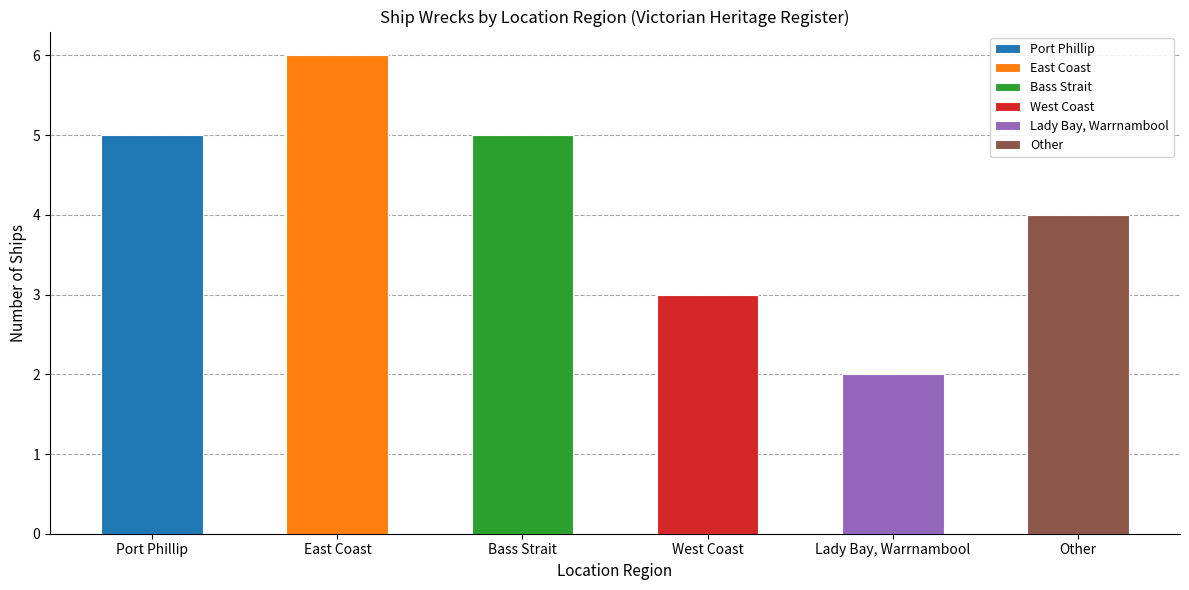

Rank the categories by value from lowest to highest.

Lady Bay, Warrnambool, West Coast, Other, Port Phillip, Bass Strait, East Coast